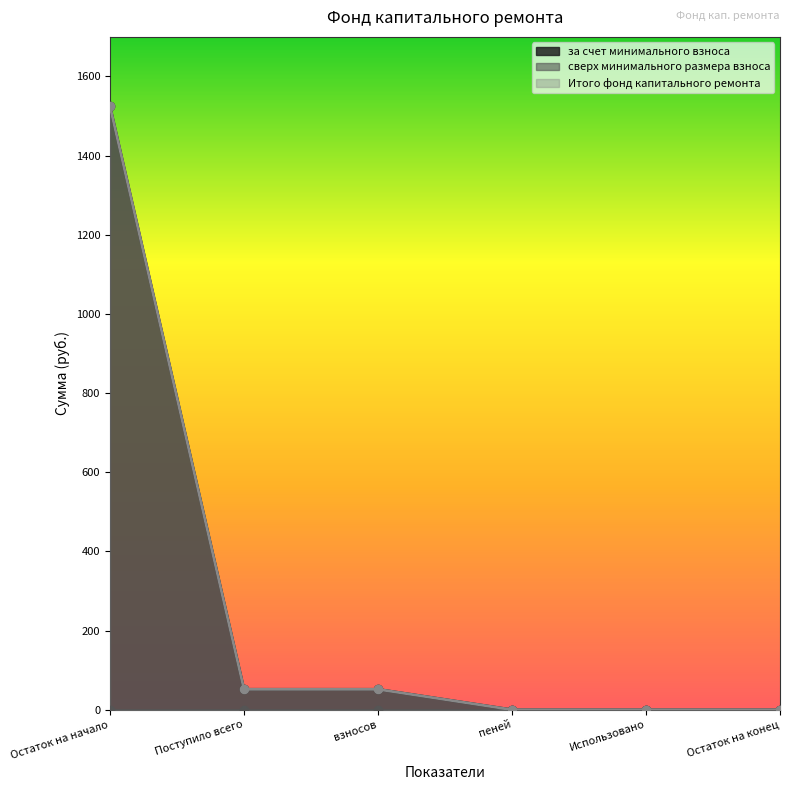

Where is за счет минимального взноса nearest to the value 762?

Поступило всего